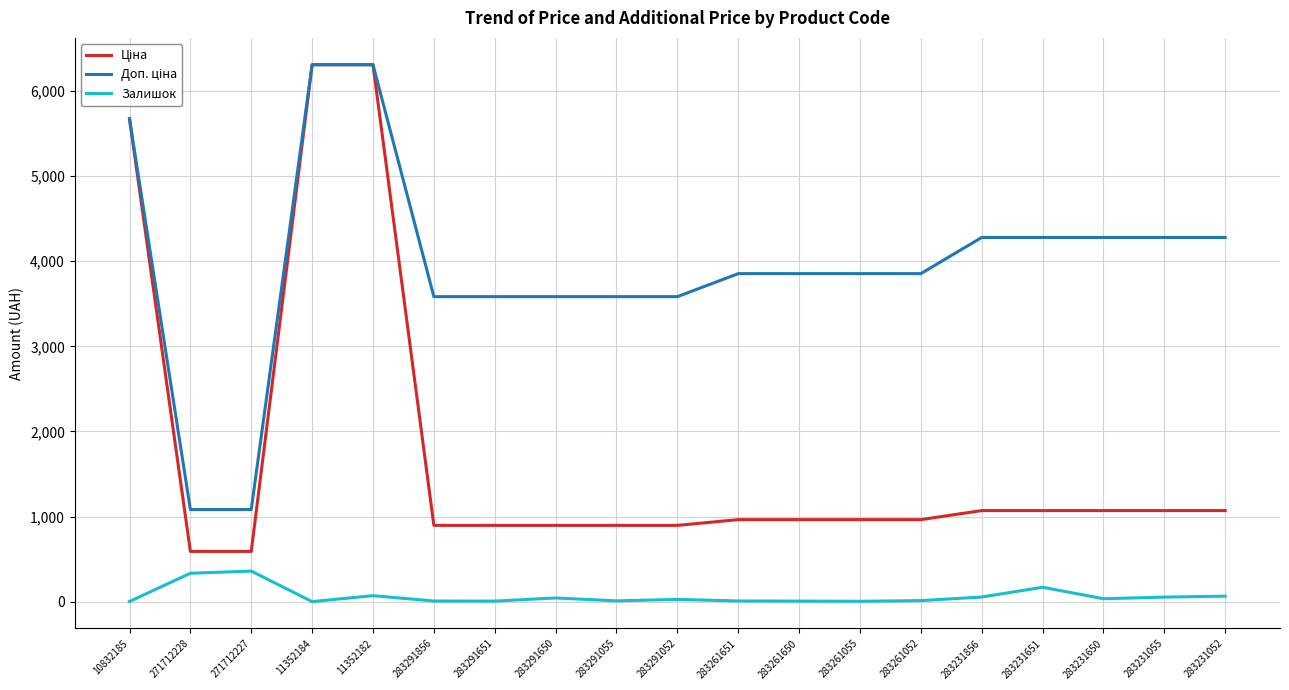

What is the maximum value shown in the chart?

6308.8